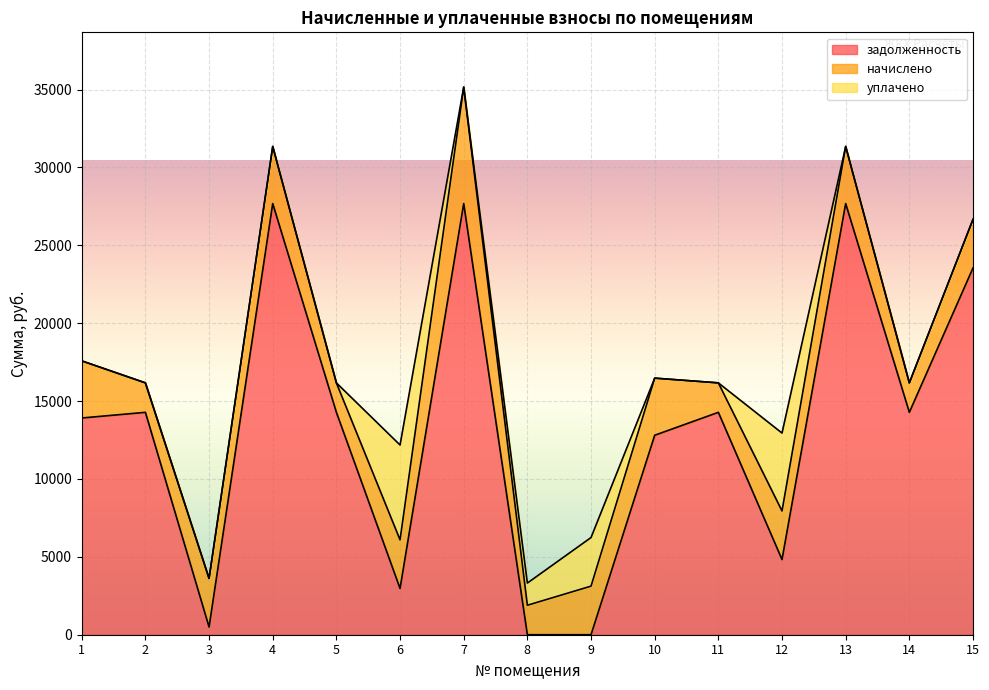

Rank the series at 12 from highest to lowest value.

уплачено, задолженность, начислено